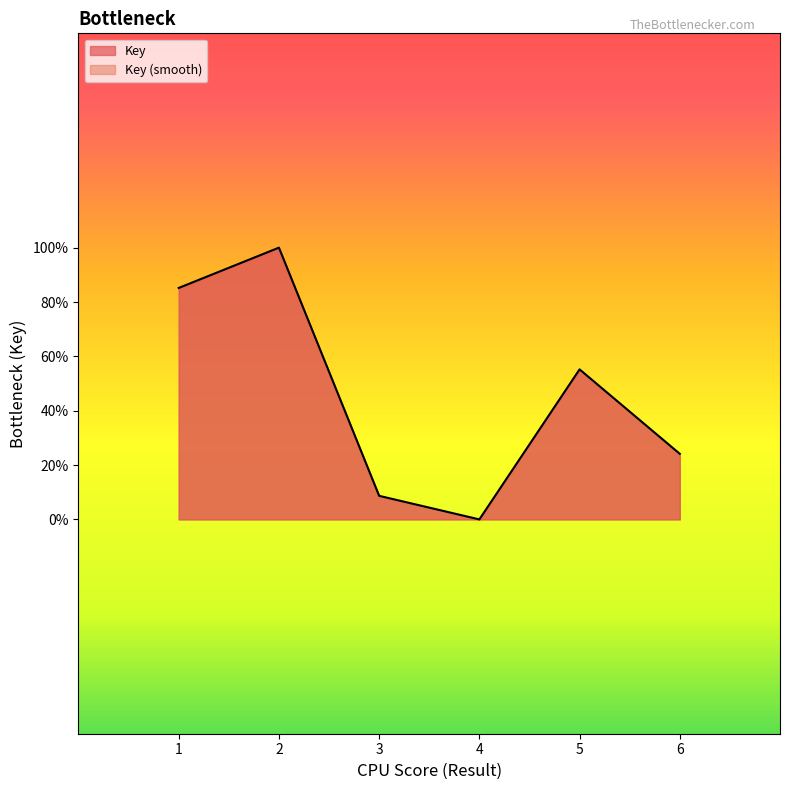

What is the sum of the values at 2 and 4?

416517888